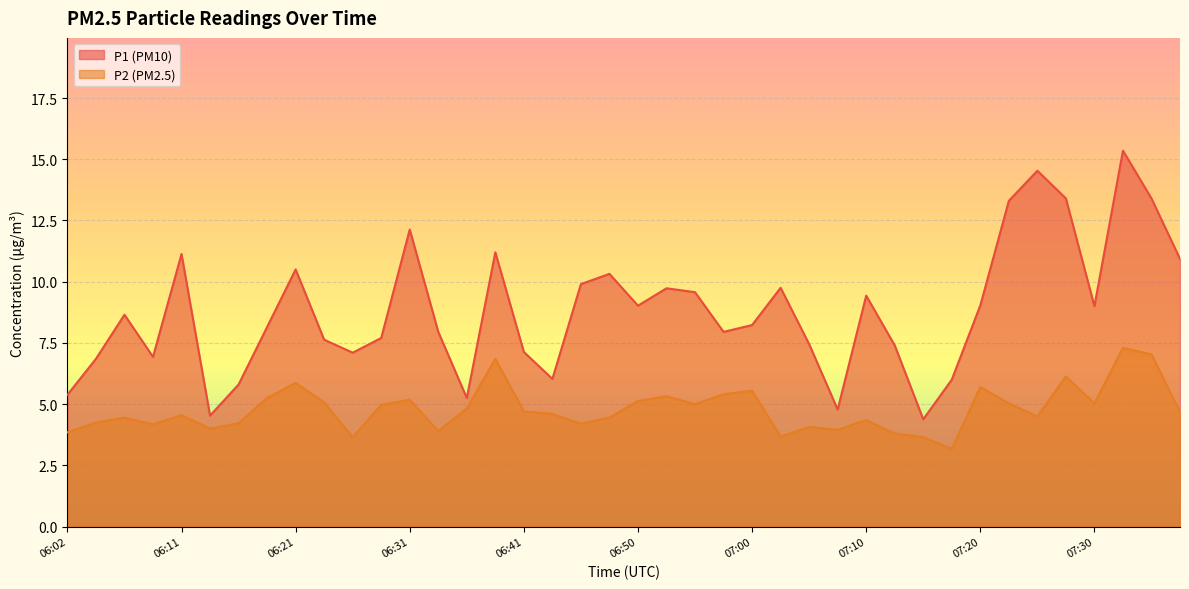

What is the smallest value displayed?

3.2